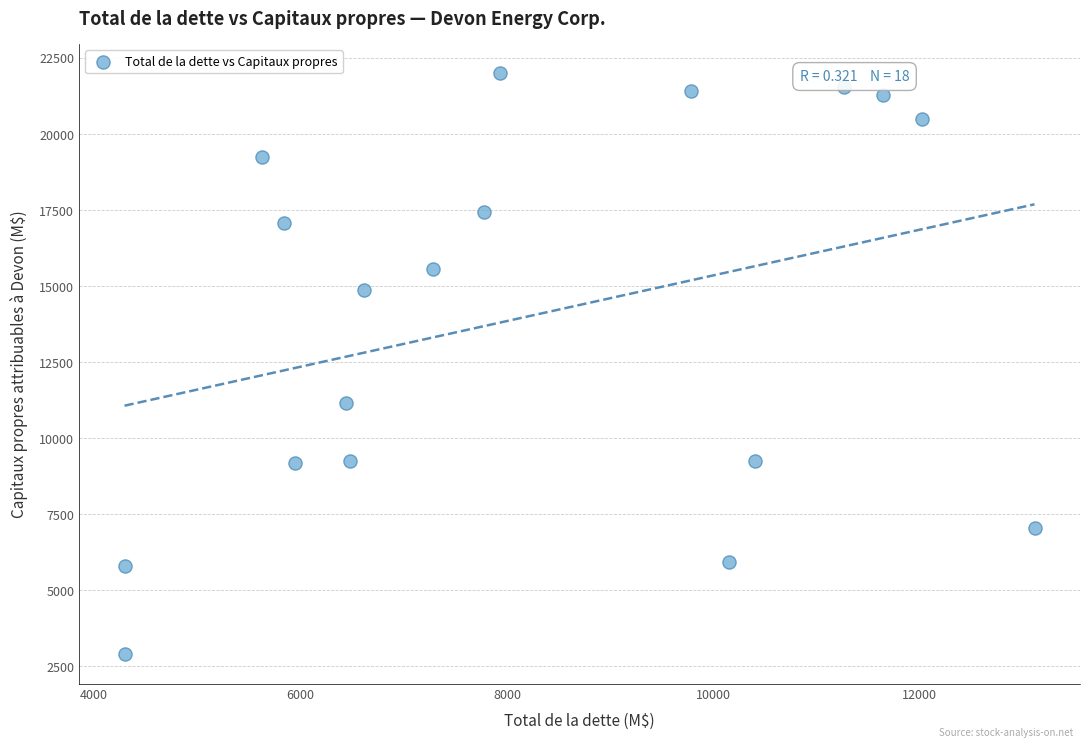

What Y value in the scatter plot is closest to 12445?

11167